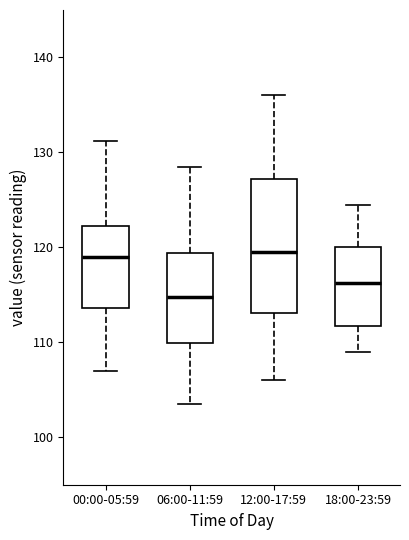

Reading left to right, read every box against the y-axis: the position of its median line, the range the box covers, and the ends of its whiskers. The values are not printed on the chart, so give them approximately, as read against the axis.

00:00-05:59: median 119, box 114 to 122, whiskers 107 to 131
06:00-11:59: median 115, box 110 to 119, whiskers 104 to 129
12:00-17:59: median 120, box 113 to 127, whiskers 106 to 136
18:00-23:59: median 116, box 112 to 120, whiskers 109 to 125